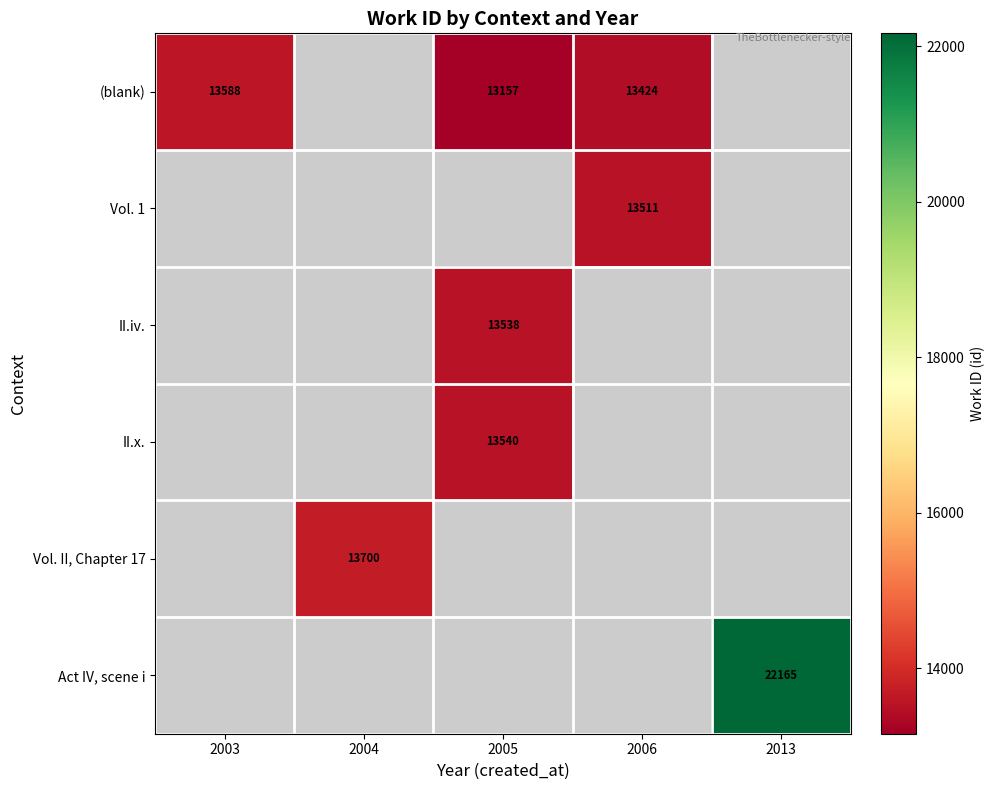

List the labels in order of Act IV, scene i value, smallest first.

2003, 2004, 2005, 2006, 2013